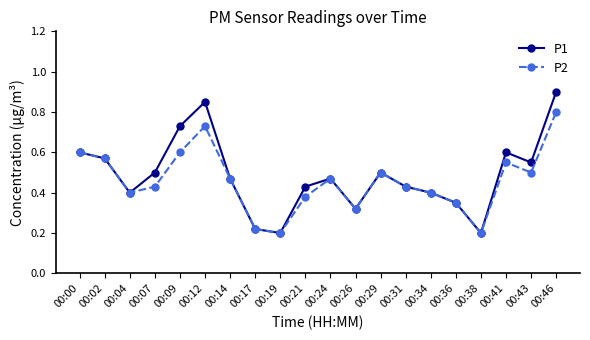

In P2, how many points are lower than both neighbors (excluding endpoints)?

5